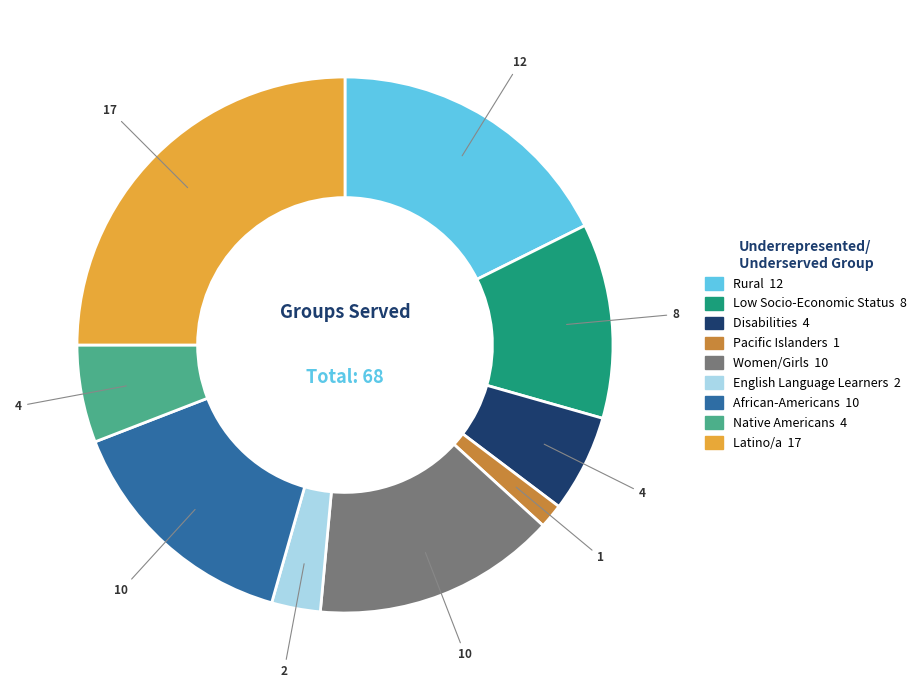

True or false: Latino/a accounts for 38% of the total.

False